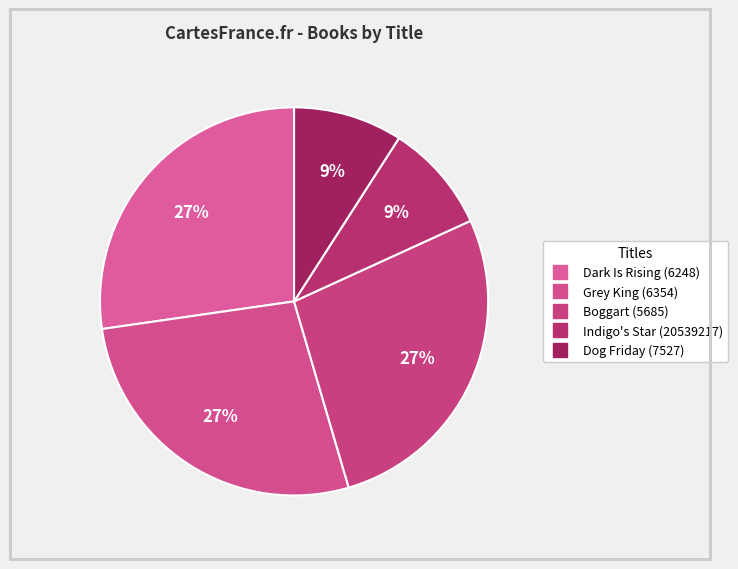

Does any single category account for the majority?

No